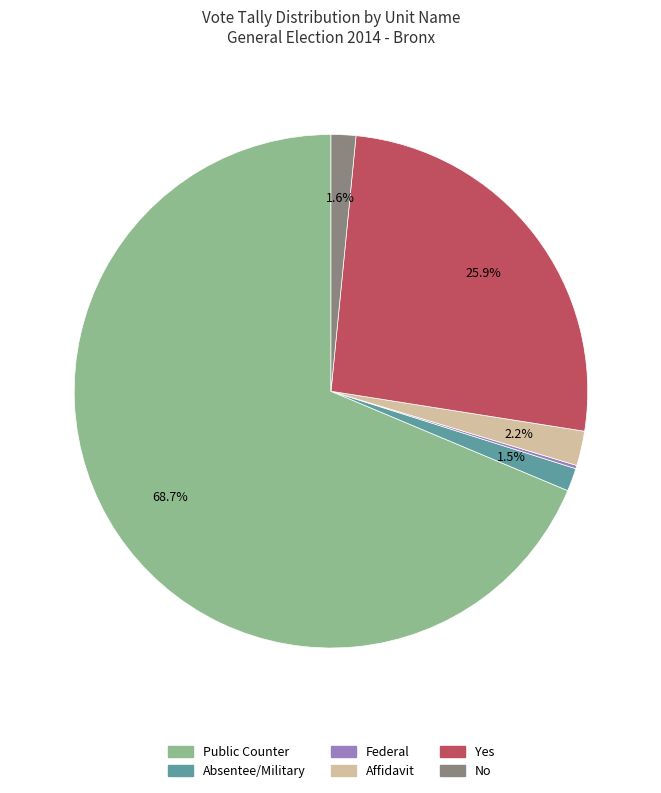

Is there a majority slice in this chart?

Yes